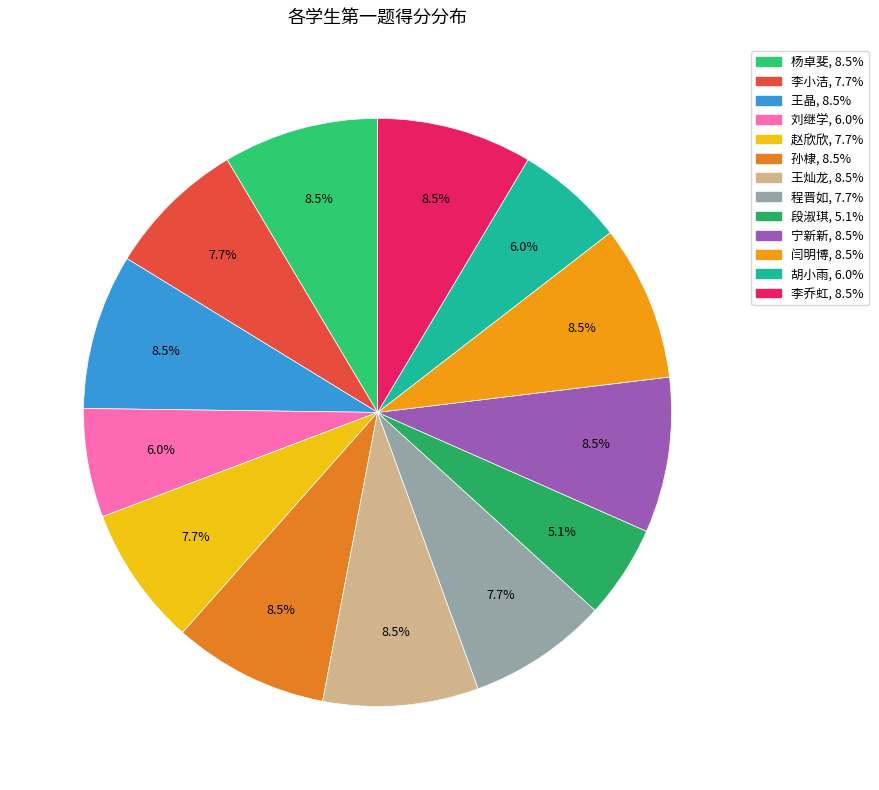

To the nearest percent, what is the average slice percentage?

8%